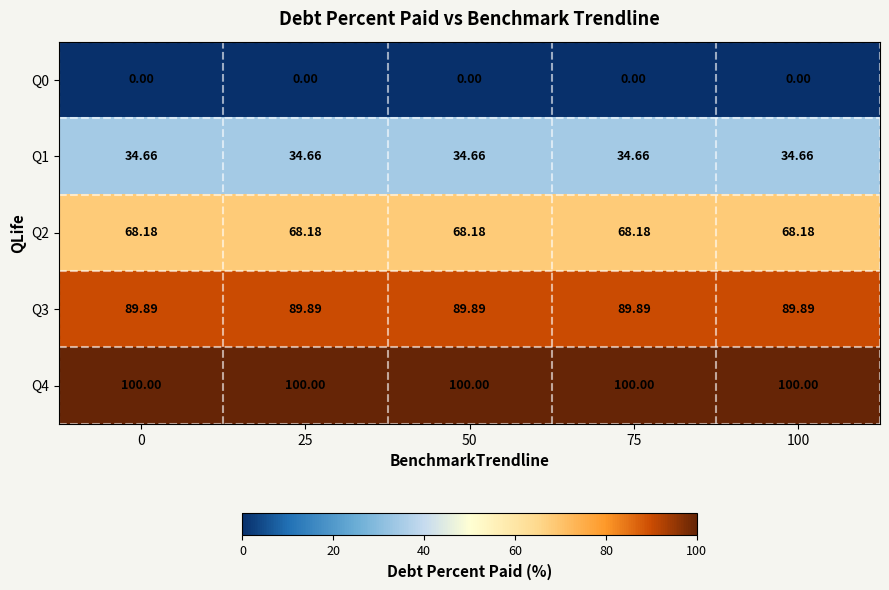

Count the number of categories in the chart.

5